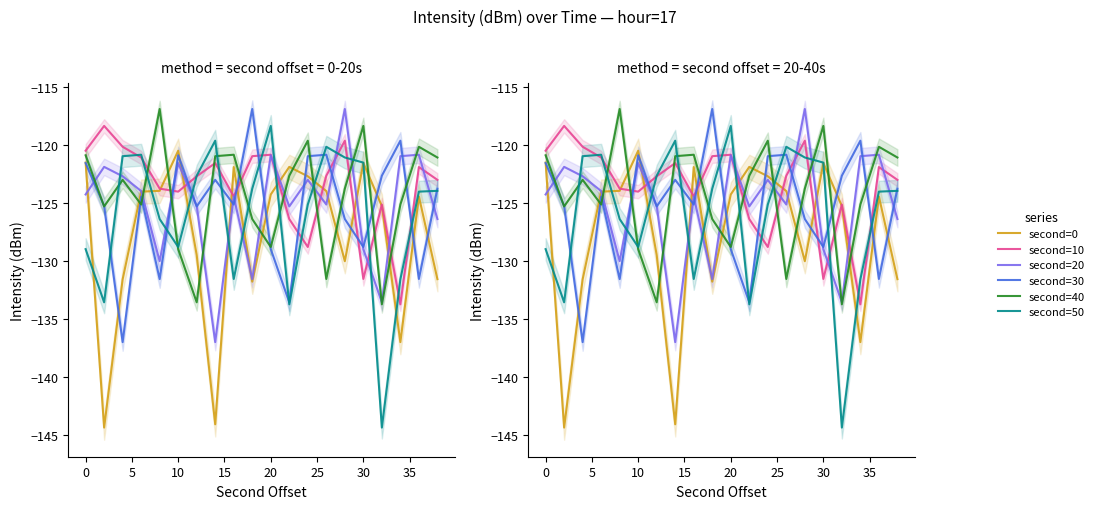

What is the minimum value shown in the chart?

-144.4